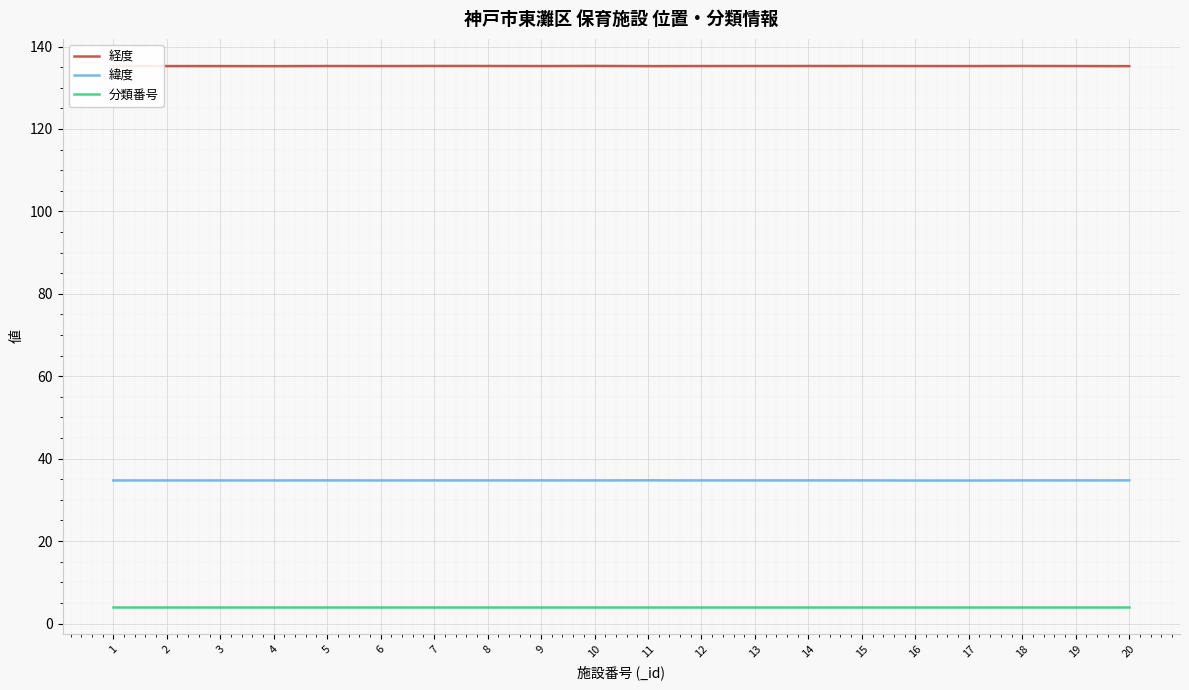

What is the minimum value shown in the chart?

4.0